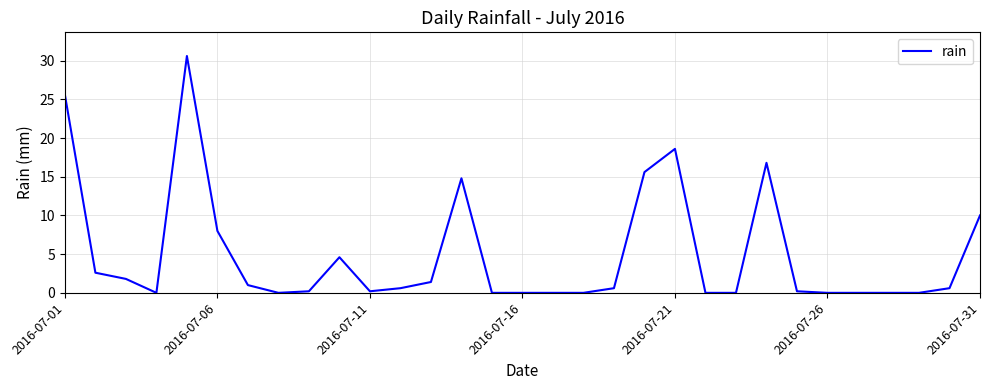

What is the difference between the maximum and minimum values?

30.6